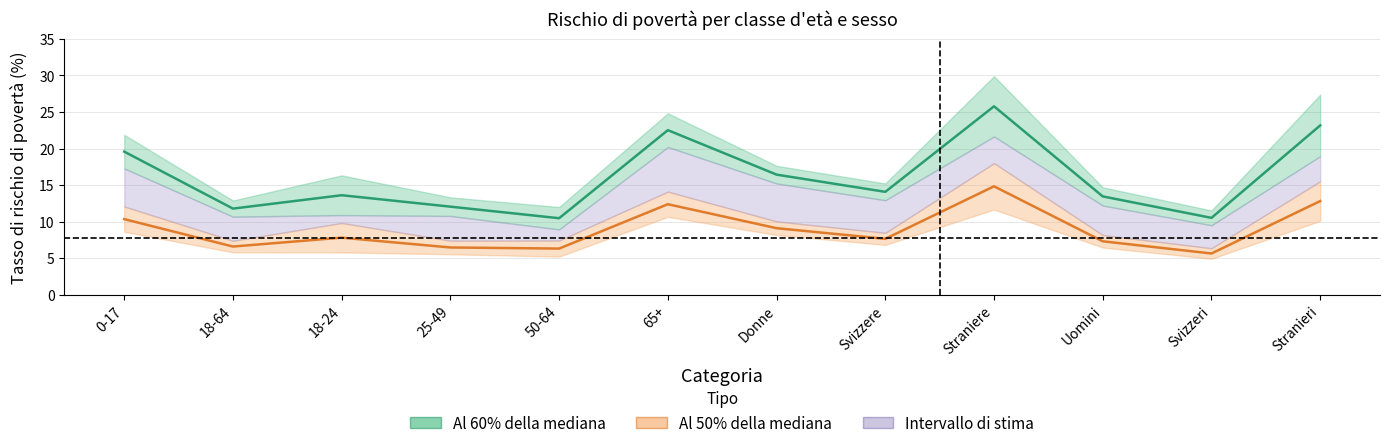

Which category has the lowest value in the Al 50% della mediana series?

Svizzeri